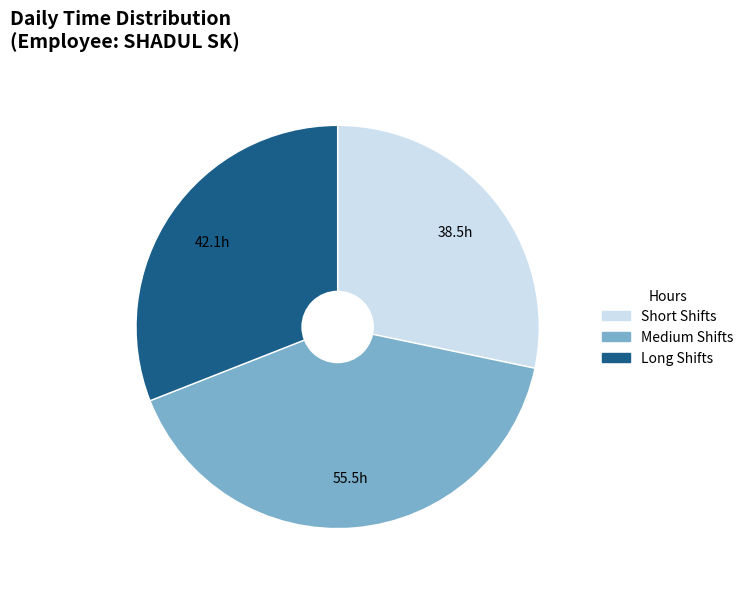

How many segments does this pie chart have?

3